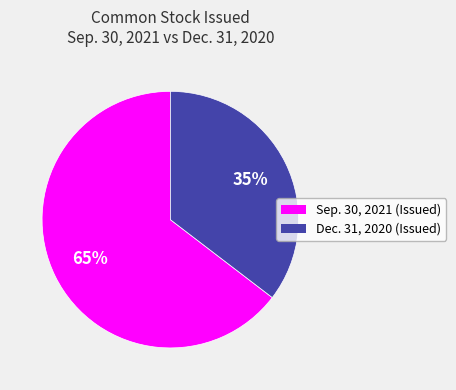

Is there any slice that represents more than half of the pie?

Yes